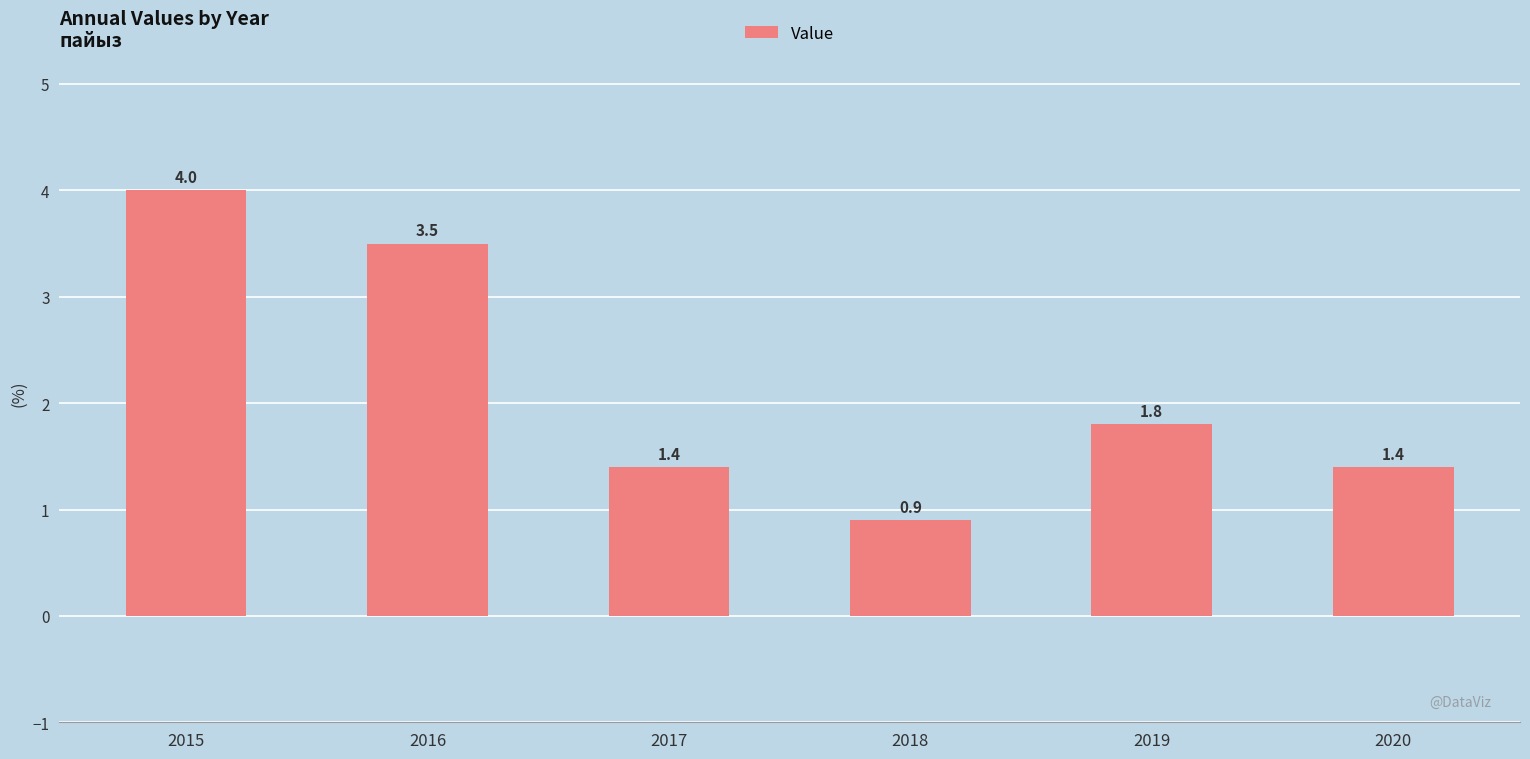

Reading left to right, what are all the values shown in this chart?

2015=4.0	2016=3.5	2017=1.4	2018=0.9	2019=1.8	2020=1.4